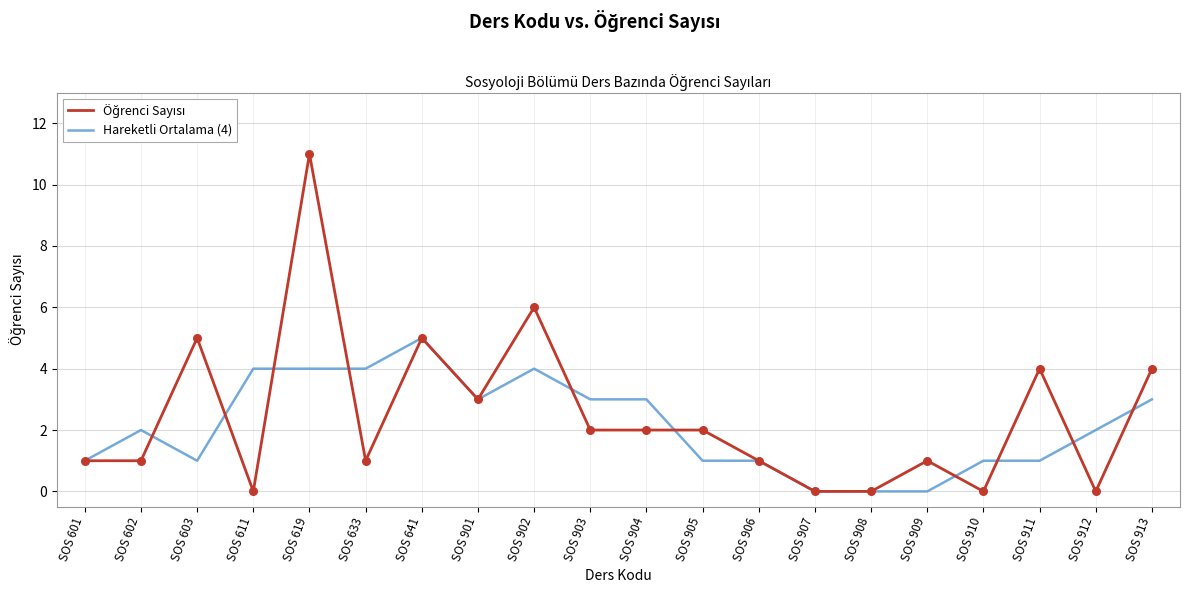

Between SOS 903 and SOS 905, which series saw the biggest shift?

Hareketli Ortalama (4)